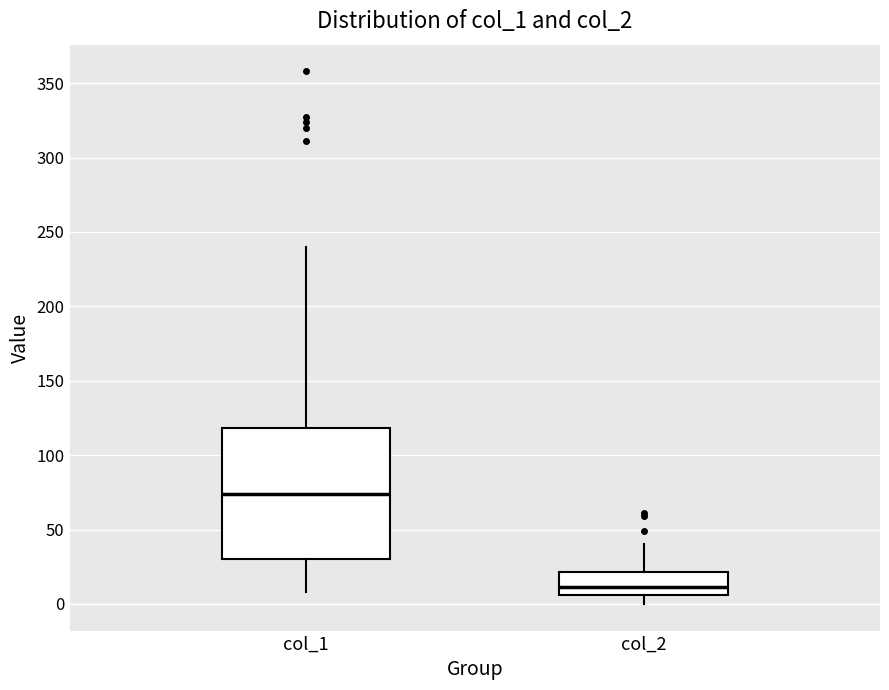

Where does the upper whisker of the box for col_2 end on the y-axis? The values are not printed on the chart, so give them approximately, as read against the axis.

40